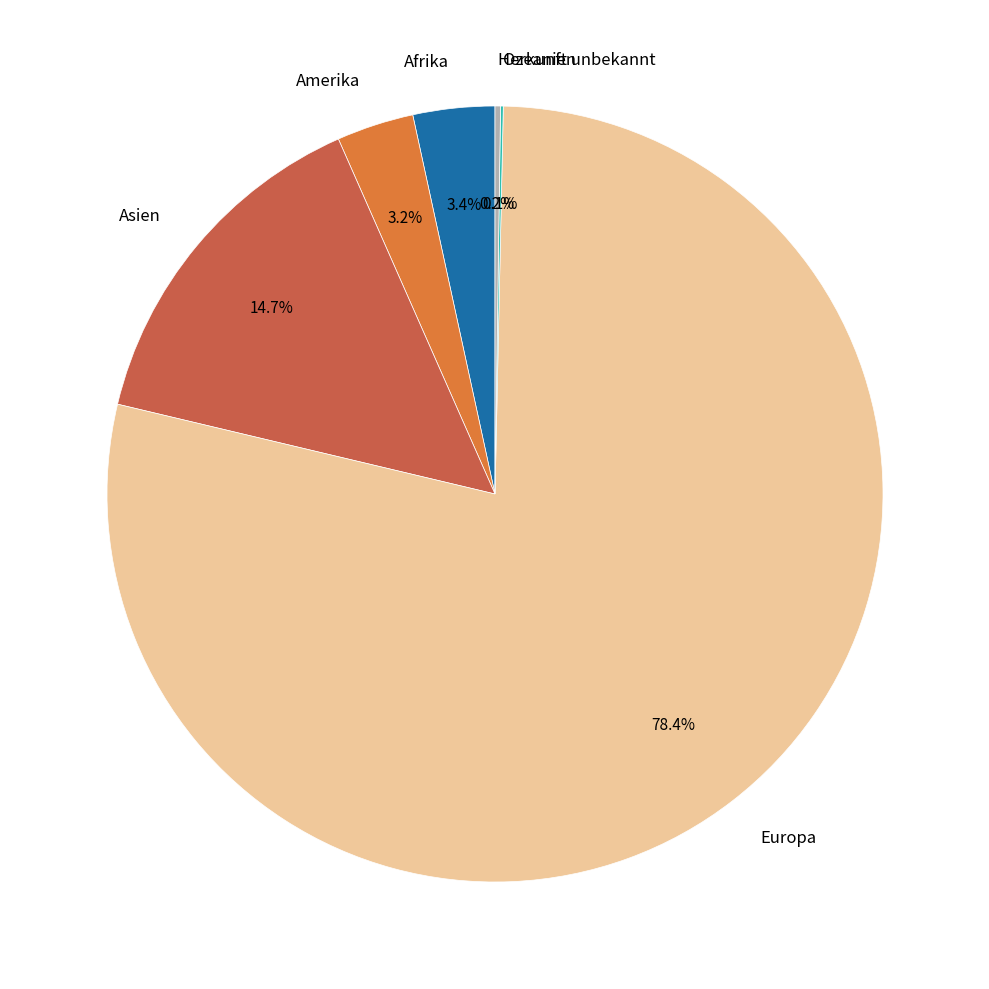

What is the total percentage of Afrika and Europa?

81.8%